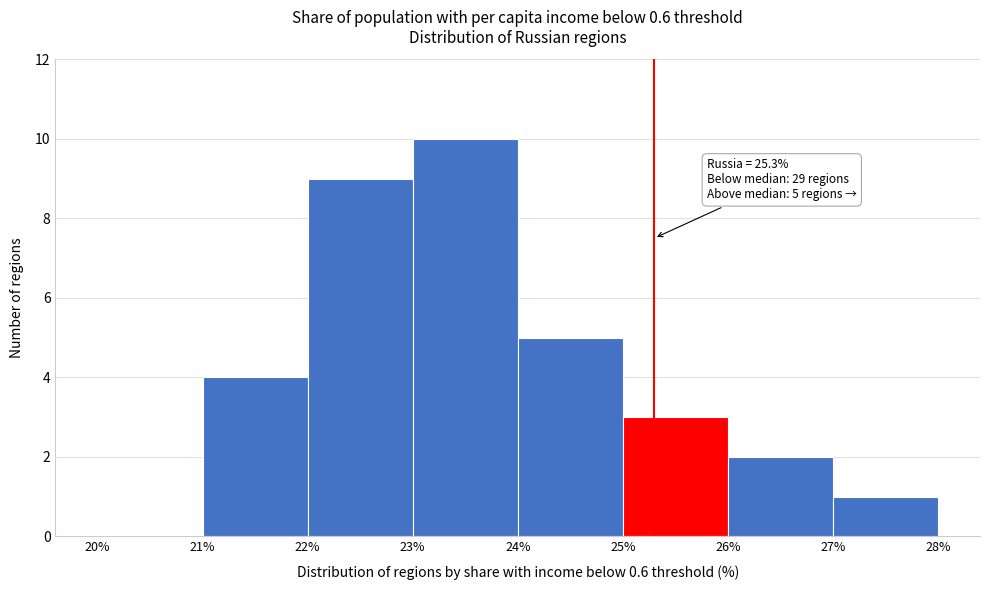

Which range on the x-axis has the tallest bar?

23% to 24%